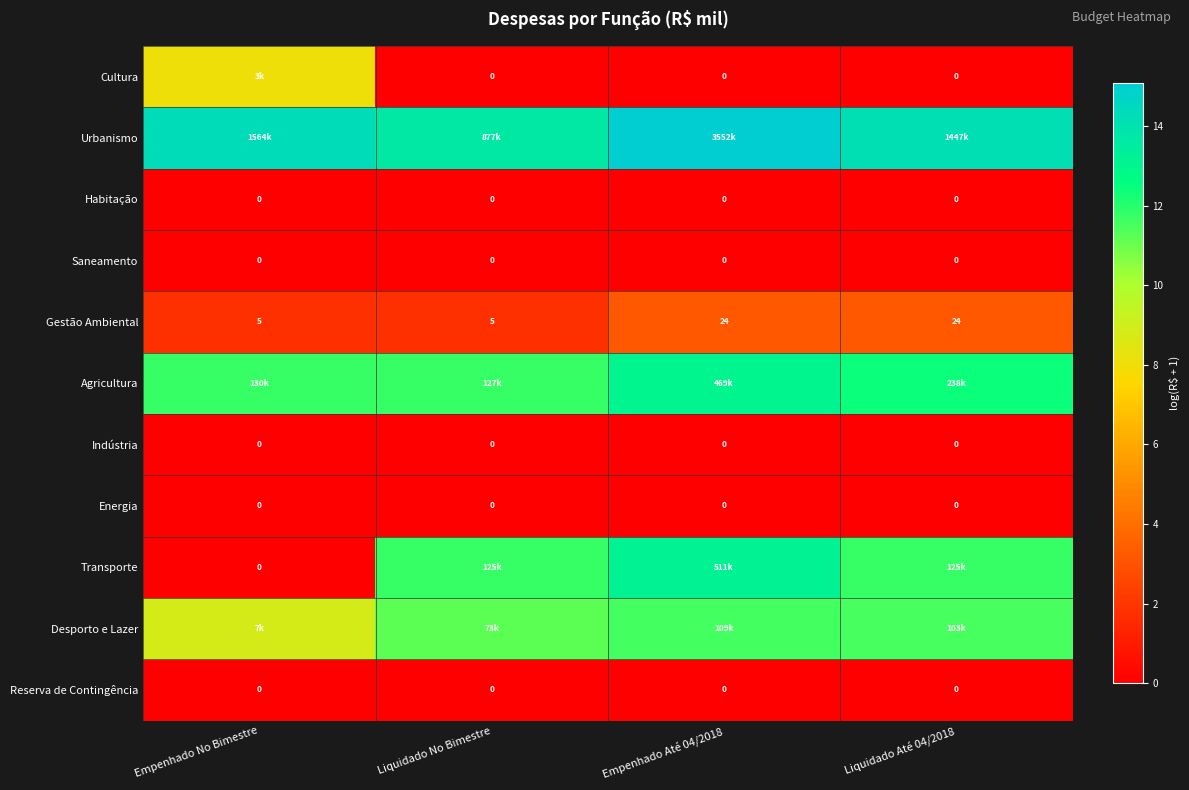

How many categories are shown in the chart?

4